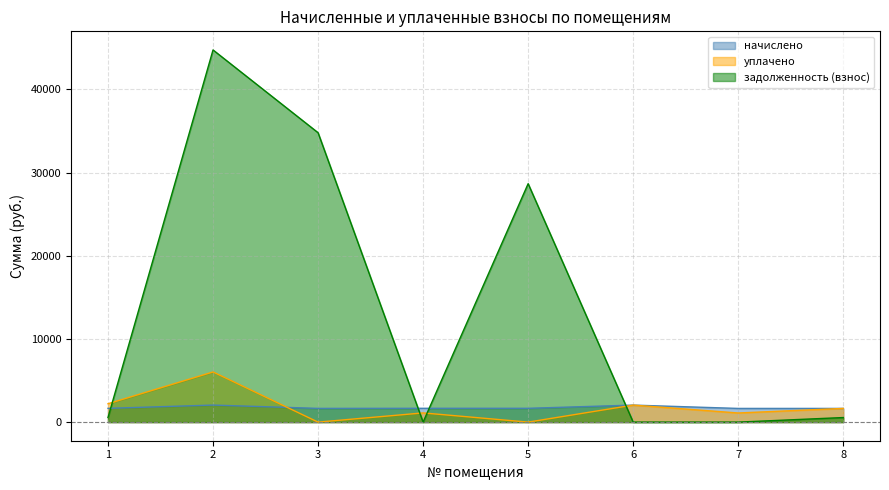

At which category does задолженность (взнос) reach its first local peak?

2